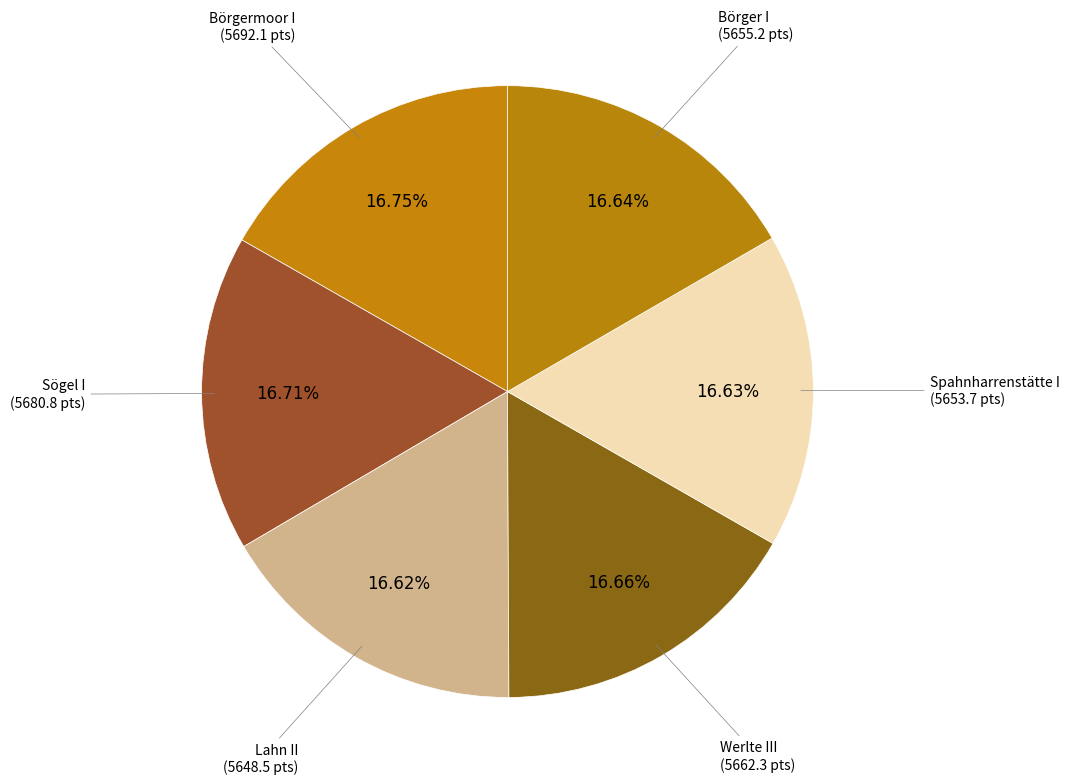

Count the number of slices in the pie.

6